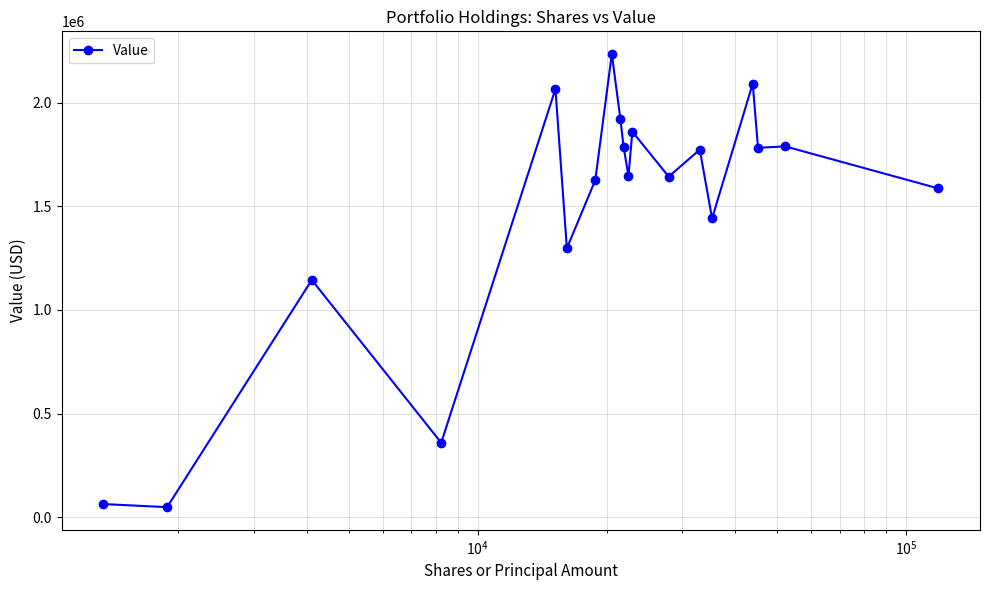

What is the sum of all values?

28174000